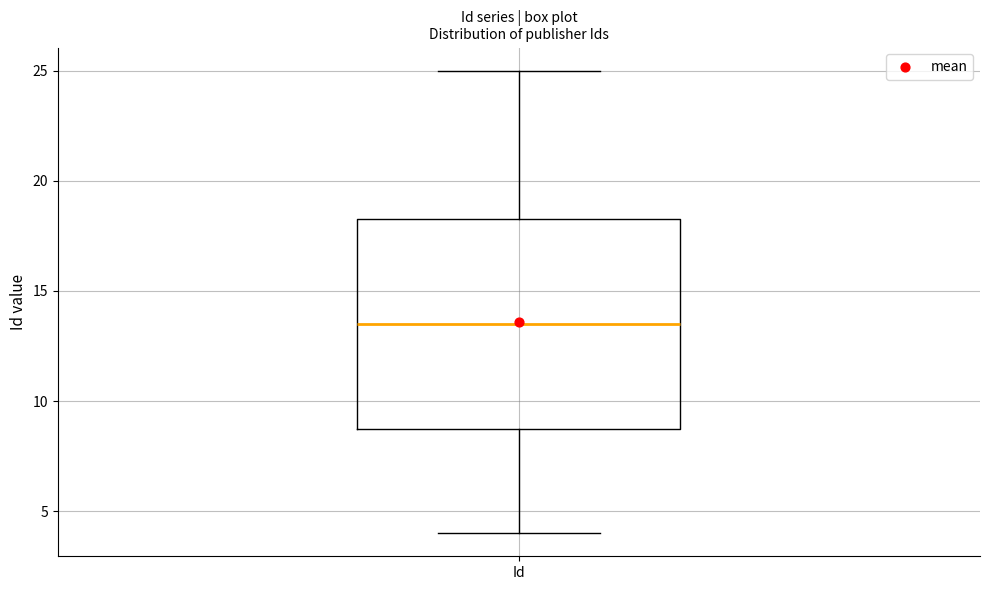

Where does the lower whisker of the box for Id end on the y-axis? The values are not printed on the chart, so give them approximately, as read against the axis.

4.0